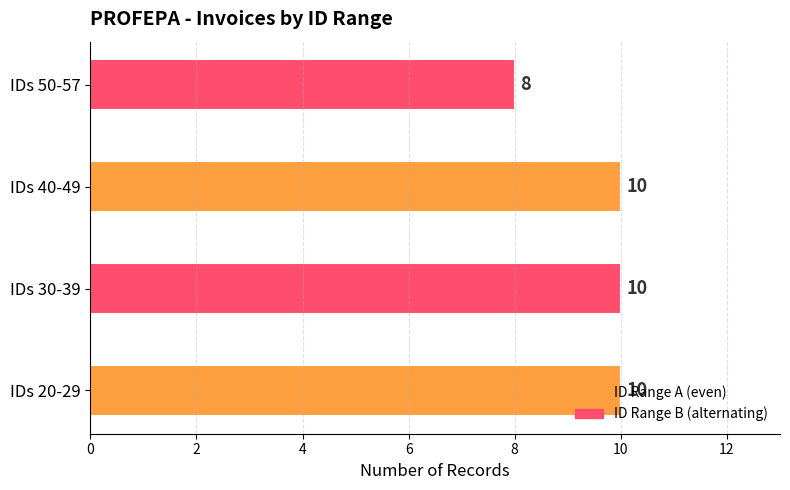

The chart shows a value of 3 at IDs 30-39. True or false?

False